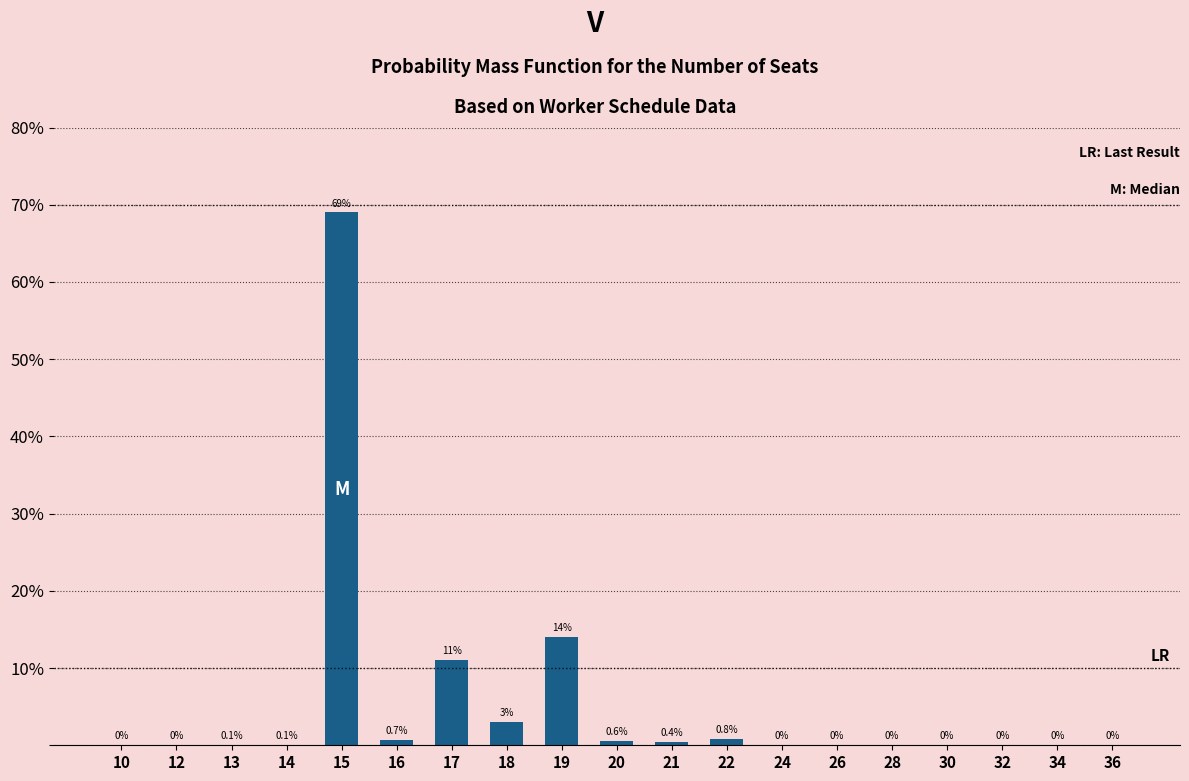

Reading right to left, list all the values displayed in this chart.

36=0.0	34=0.0	32=0.0	30=0.0	28=0.0	26=0.0	24=0.0	22=0.8	21=0.4	20=0.6	19=14.0	18=3.0	17=11.0	16=0.7	15=69.0	14=0.1	13=0.1	12=0.0	10=0.0